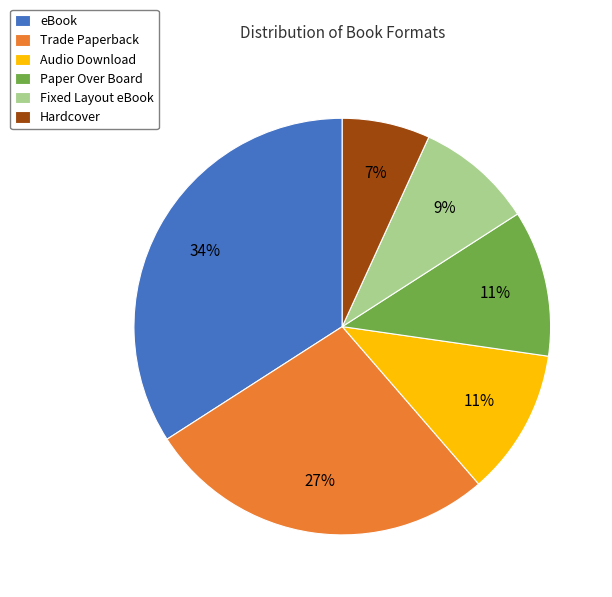

What is the smallest slice in the pie chart?

Hardcover